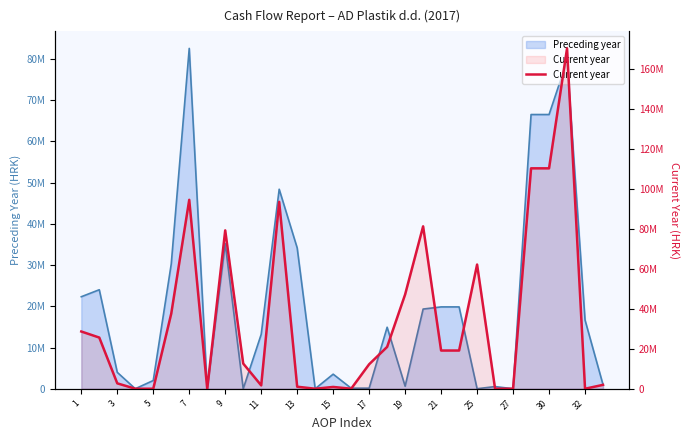

How many values are below 19088558?

15